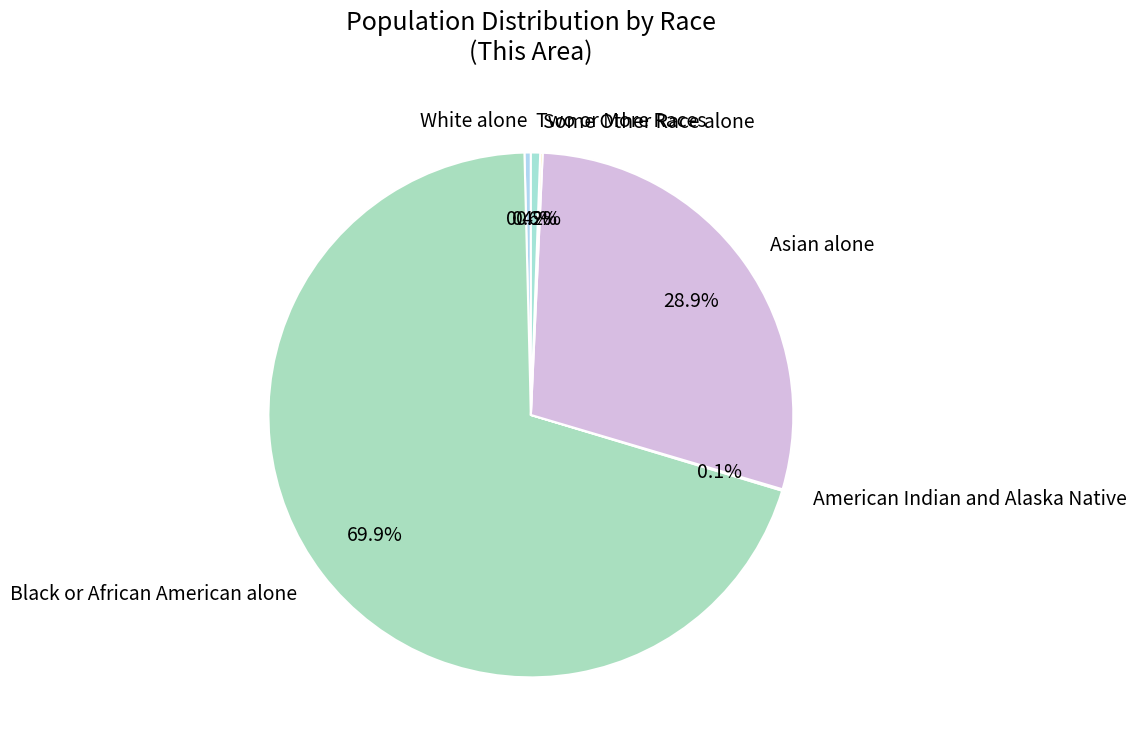

What percentage is NOT represented by Two or More Races?

99.4%